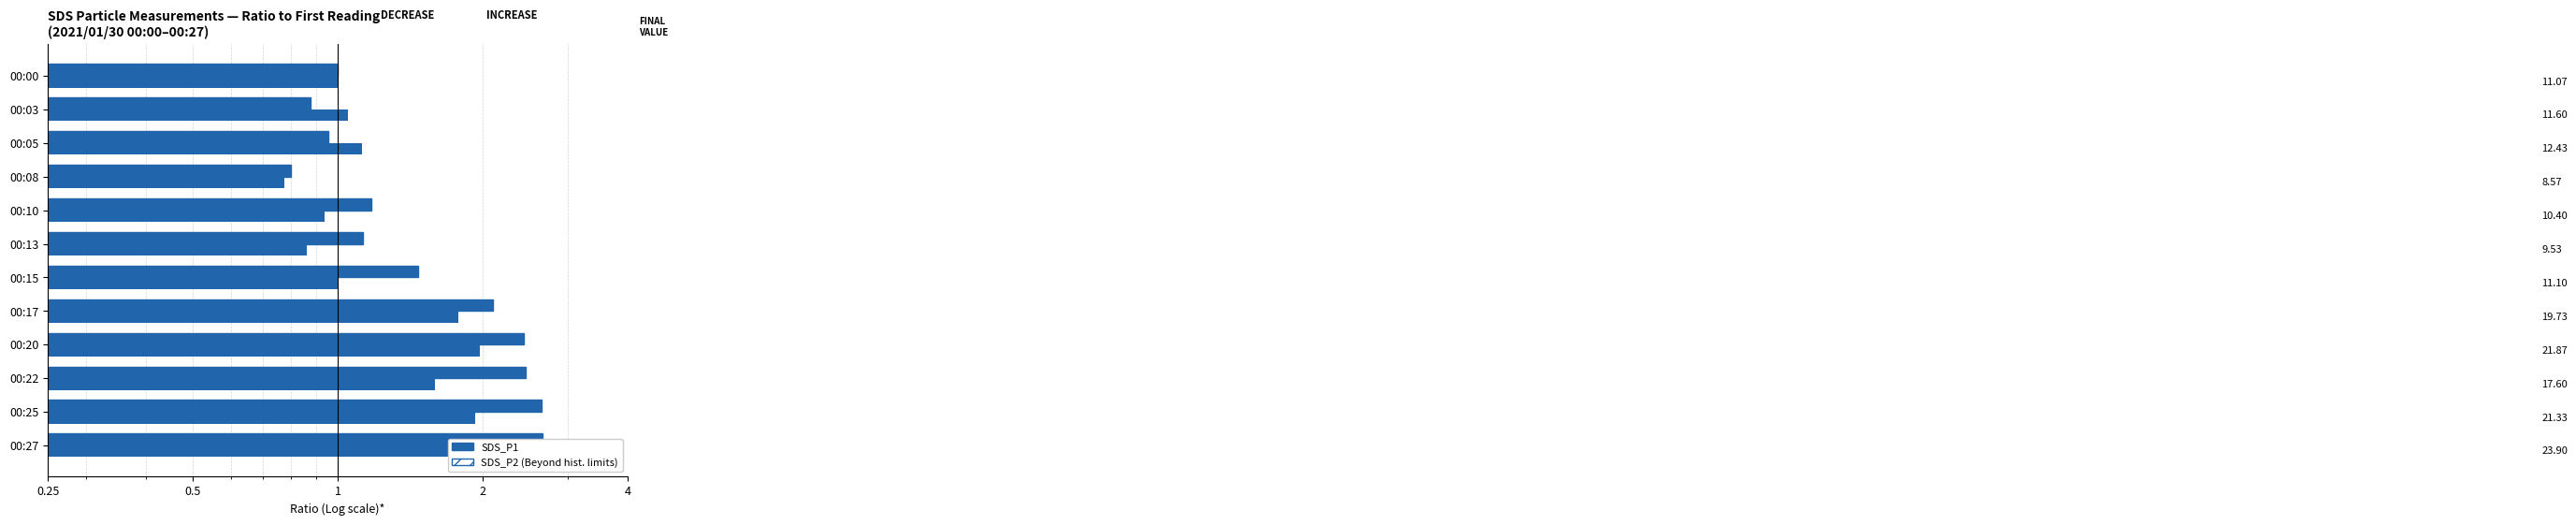

What is the sum of the values at 00:05 and 00:17?

2.9